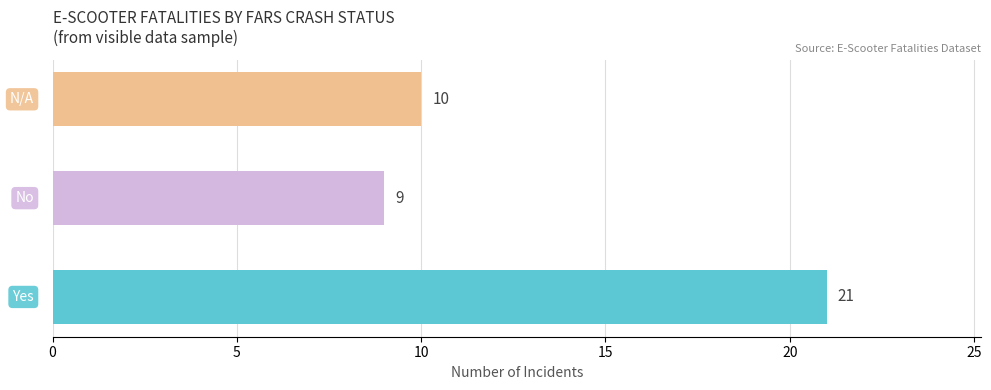

What is the average value?

13